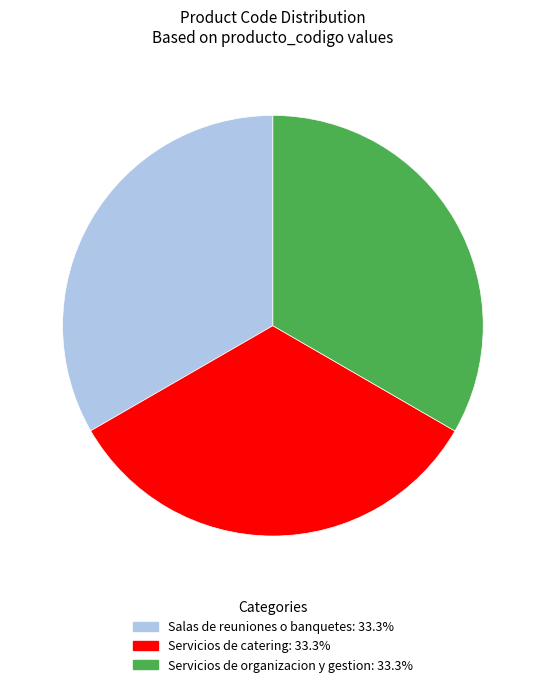

Combined, do Salas de reuniones o banquetes and Servicios de catering account for over 50%?

Yes